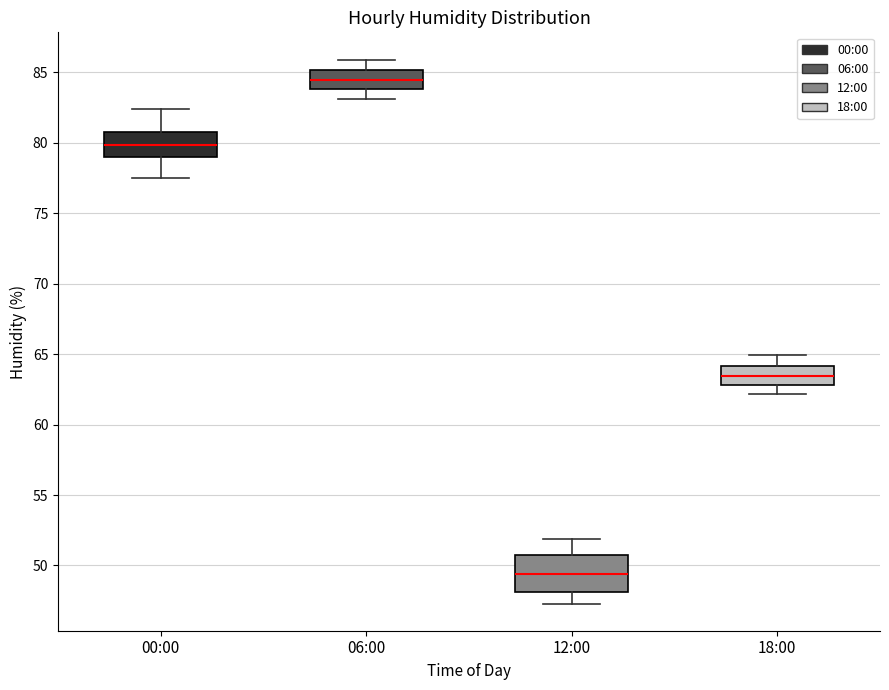

Which box has the lowest median line?

12:00